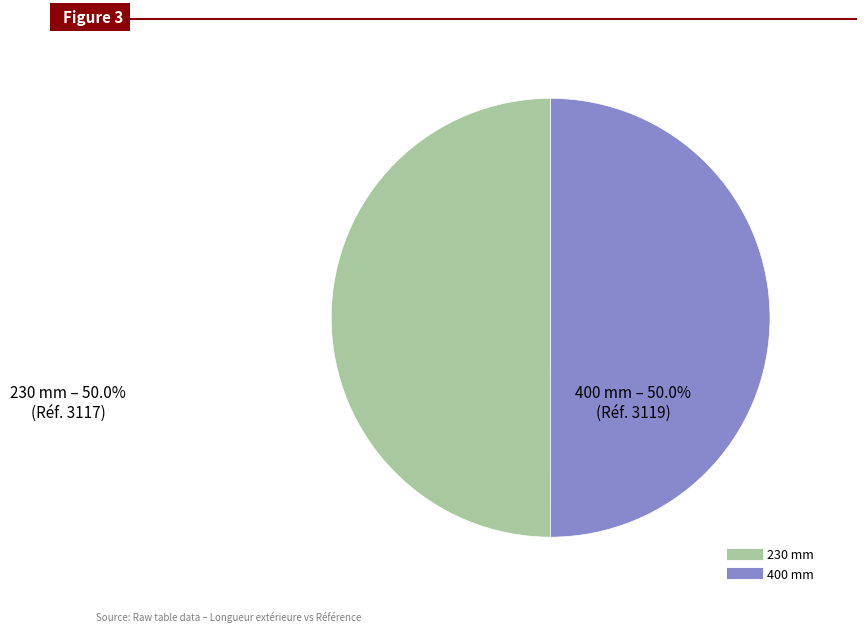

Is it true that 400 mm is 56% of the pie?

False